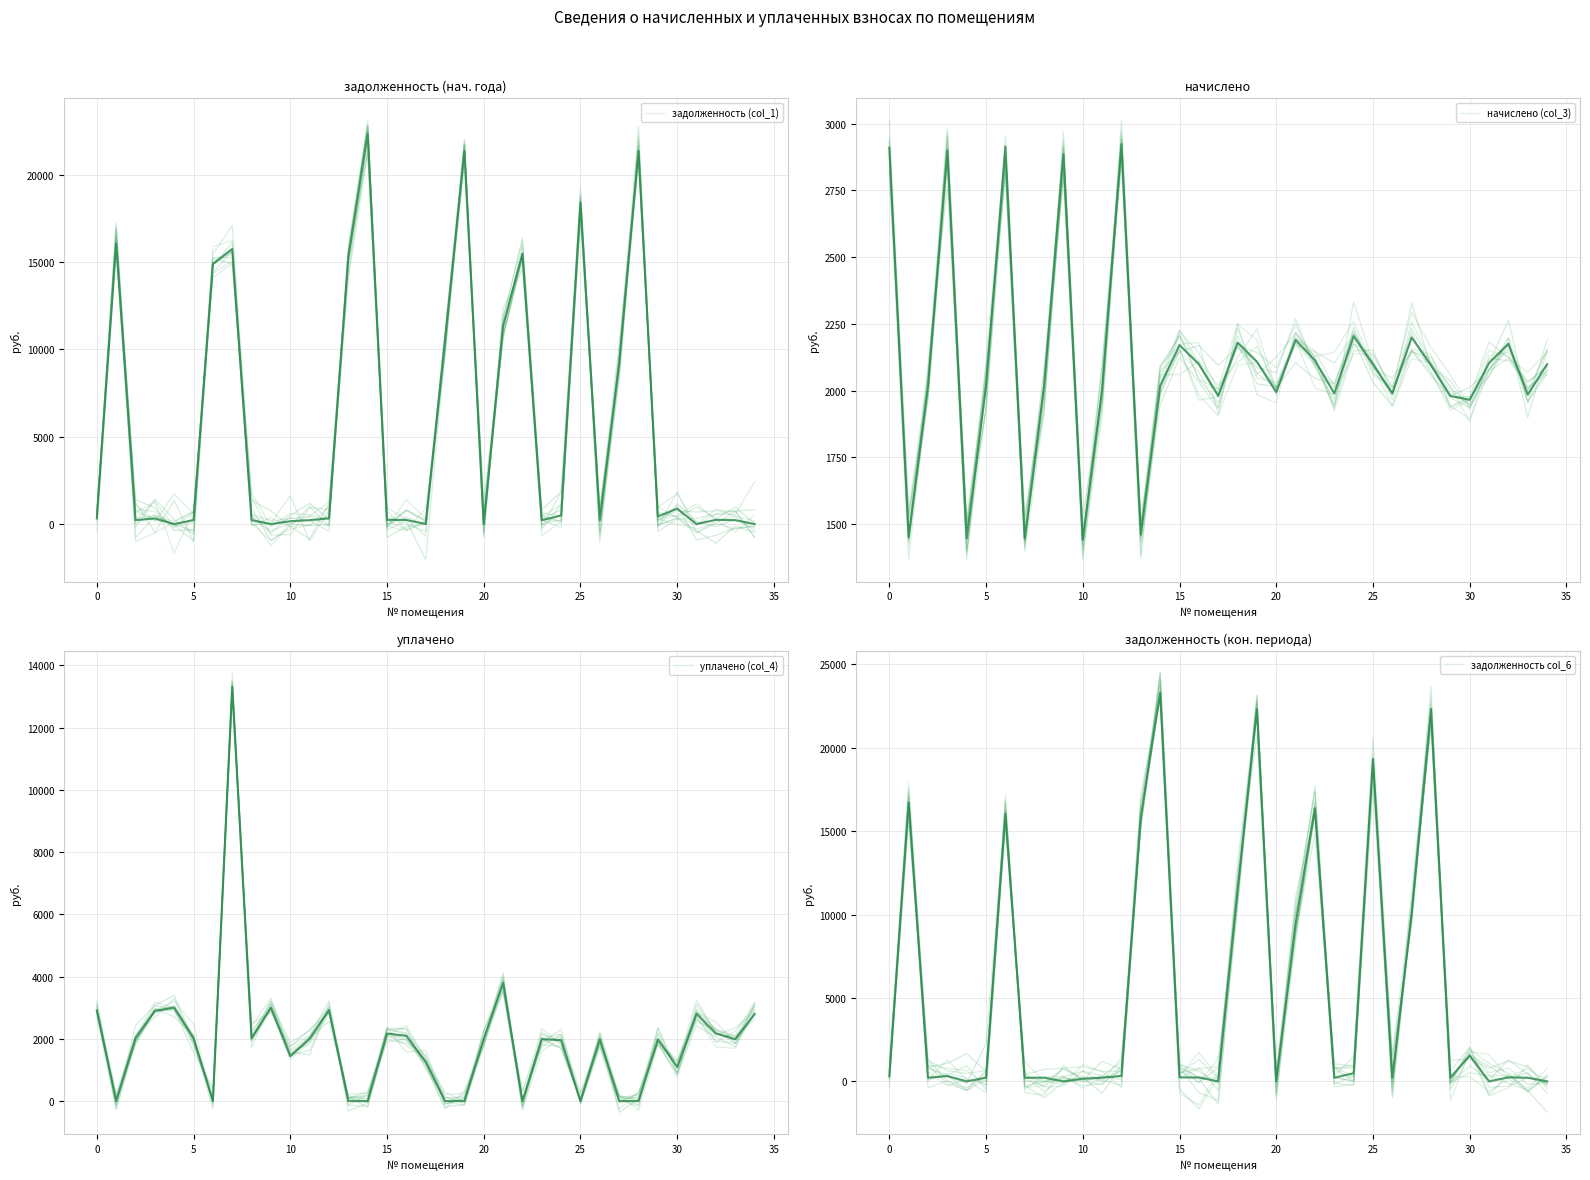

At which label does уплачено (col_4) first exceed 1989?

0